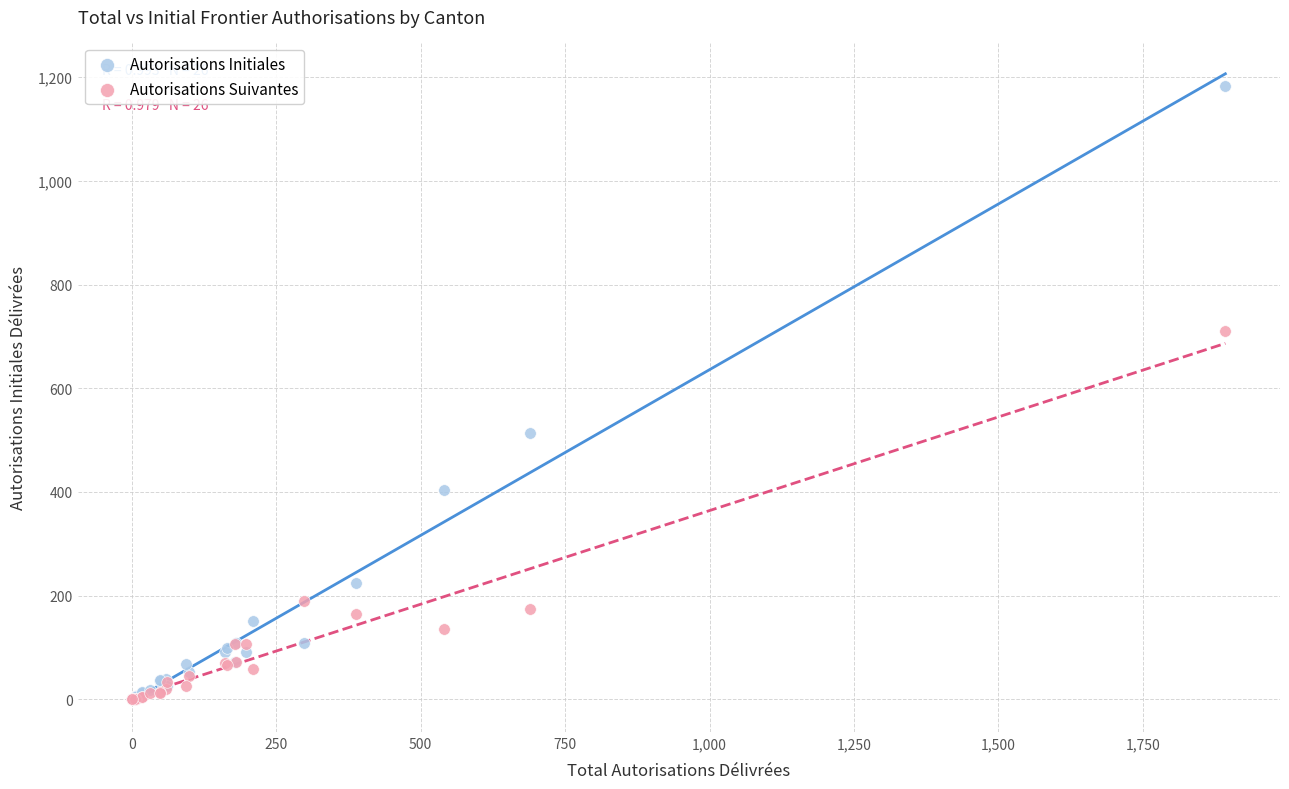

Which series has the widest spread of Y values?

Autorisations Initiales